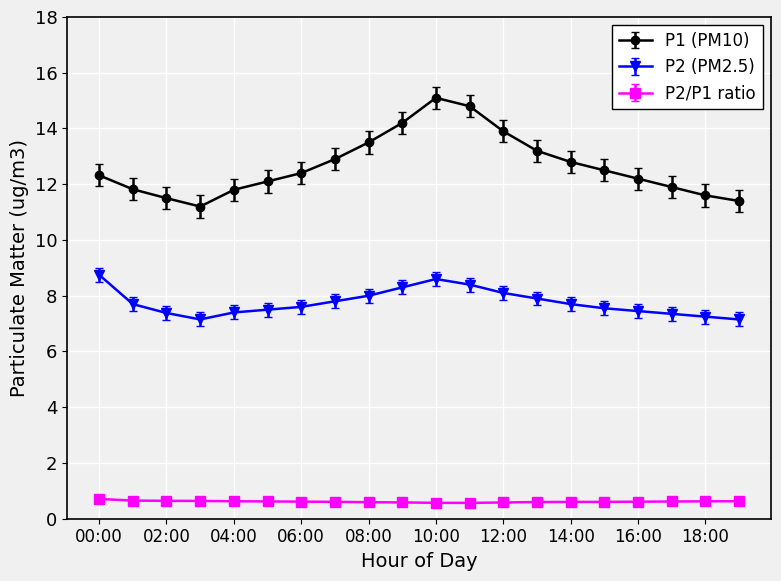

What is the difference between the maximum and minimum values in the P2 (PM2.5) series?

1.6